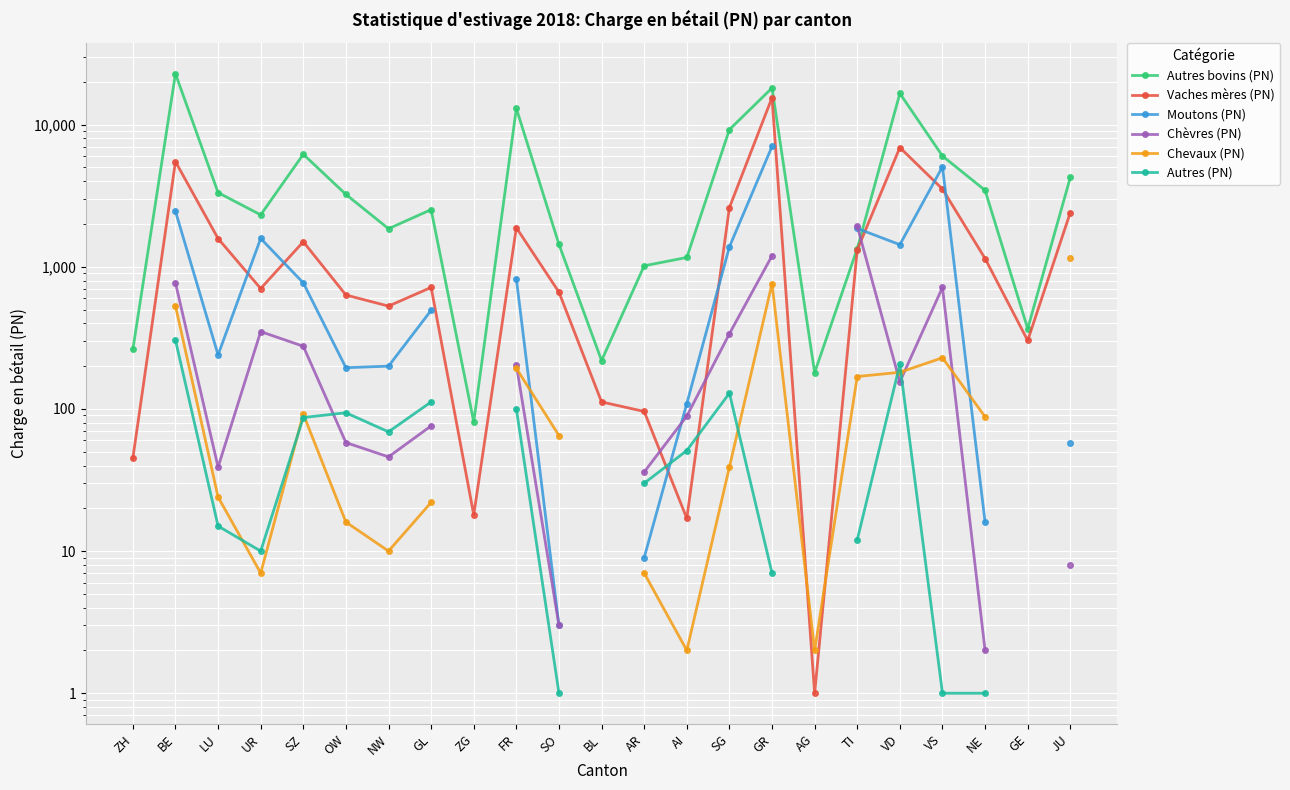

The value of Vaches mères (PN) at NW is 830.7. True or false?

False